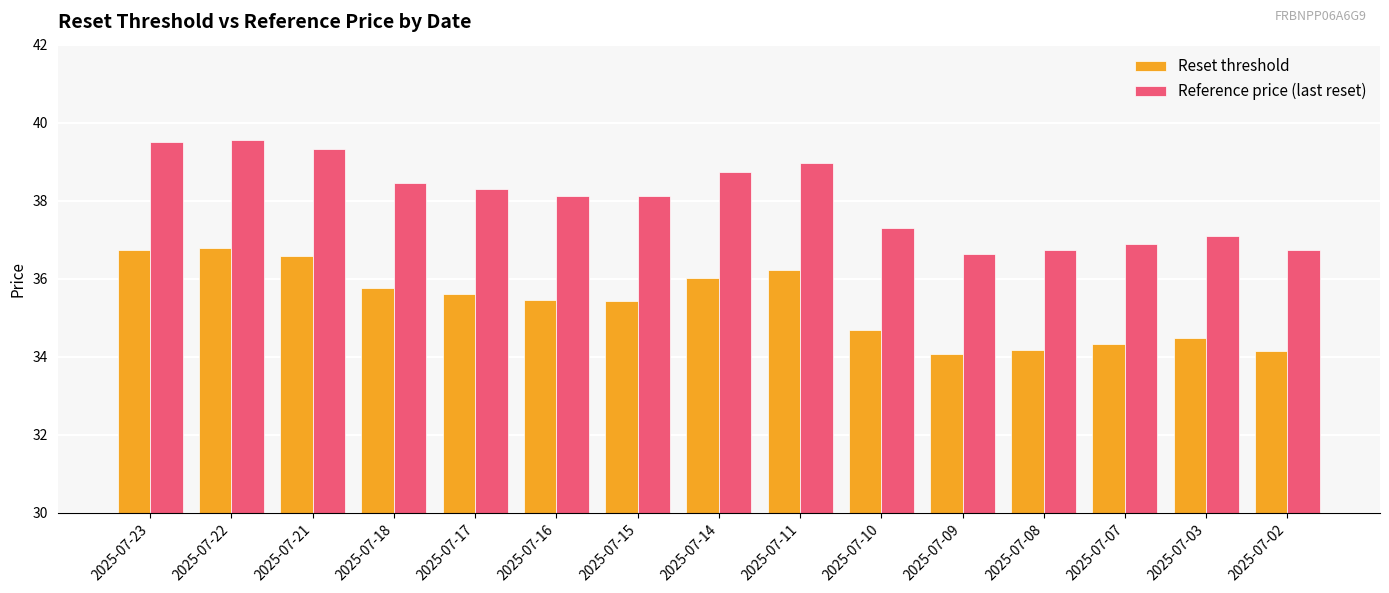

How many bars are there in each group?

2